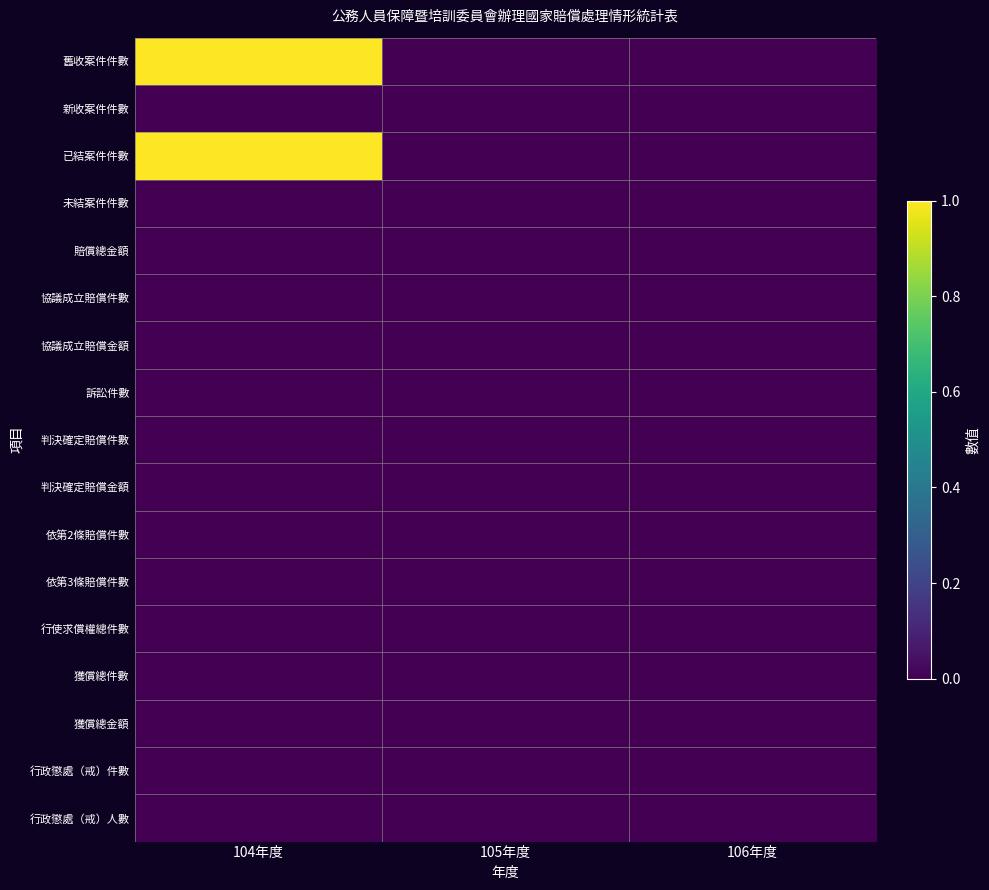

Reading right to left, transcribe all the data shown in this chart.

舊收案件件數: 106年度=0	105年度=0	104年度=1
新收案件件數: 106年度=0	105年度=0	104年度=0
已結案件件數: 106年度=0	105年度=0	104年度=1
未結案件件數: 106年度=0	105年度=0	104年度=0
賠償總金額: 106年度=0	105年度=0	104年度=0
協議成立賠償件數: 106年度=0	105年度=0	104年度=0
協議成立賠償金額: 106年度=0	105年度=0	104年度=0
訴訟件數: 106年度=0	105年度=0	104年度=0
判決確定賠償件數: 106年度=0	105年度=0	104年度=0
判決確定賠償金額: 106年度=0	105年度=0	104年度=0
依第2條賠償件數: 106年度=0	105年度=0	104年度=0
依第3條賠償件數: 106年度=0	105年度=0	104年度=0
行使求償權總件數: 106年度=0	105年度=0	104年度=0
獲償總件數: 106年度=0	105年度=0	104年度=0
獲償總金額: 106年度=0	105年度=0	104年度=0
行政懲處（戒）件數: 106年度=0	105年度=0	104年度=0
行政懲處（戒）人數: 106年度=0	105年度=0	104年度=0